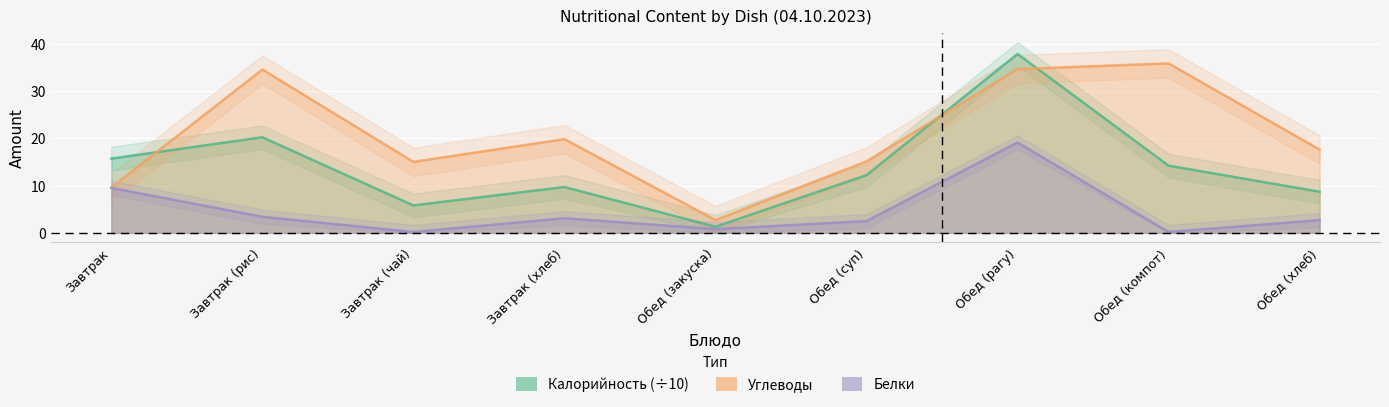

Rank the categories by Калорийность value from lowest to highest.

Обед (закуска), Завтрак (чай), Обед (хлеб), Завтрак (хлеб), Обед (суп), Обед (компот), Завтрак, Завтрак (рис), Обед (рагу)